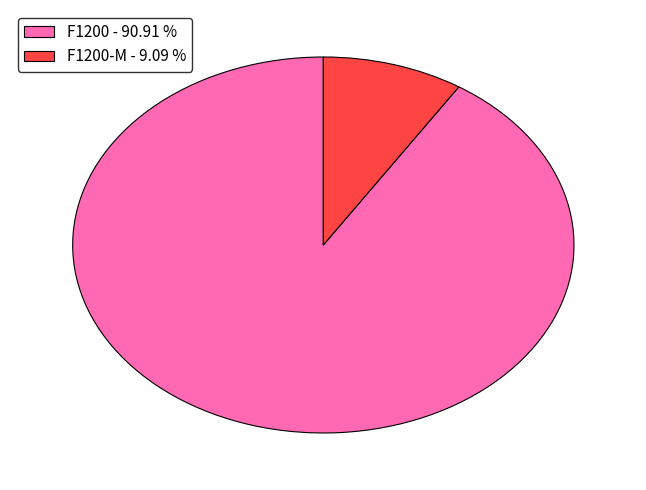

Which category has the smallest portion of the pie?

F1200-M - 9.09 %